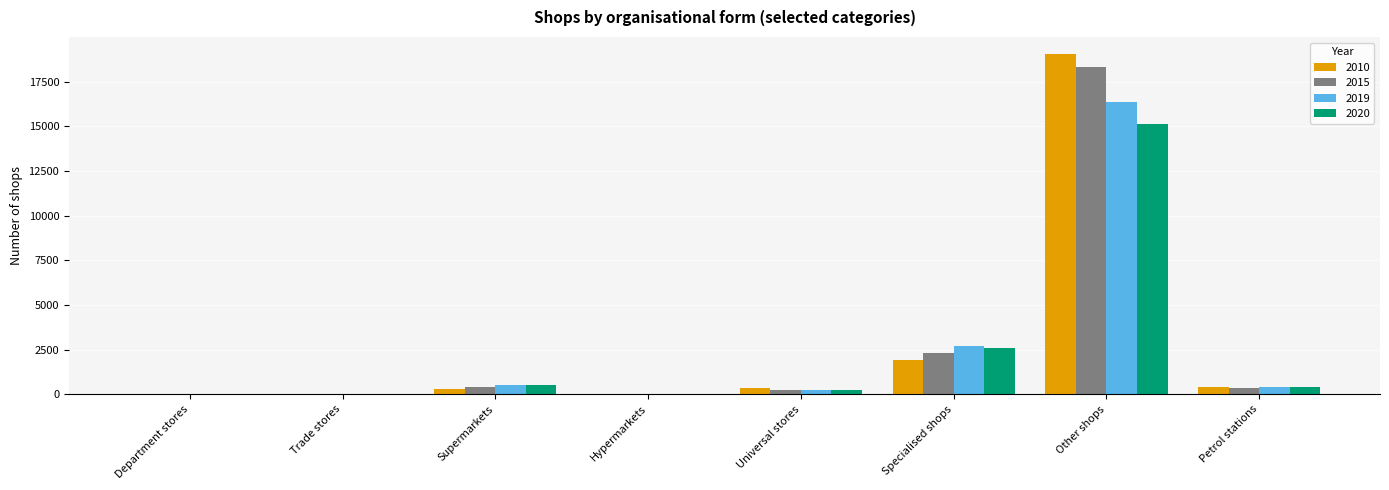

Is it true that 2020 equals 15125 at Other shops?

True